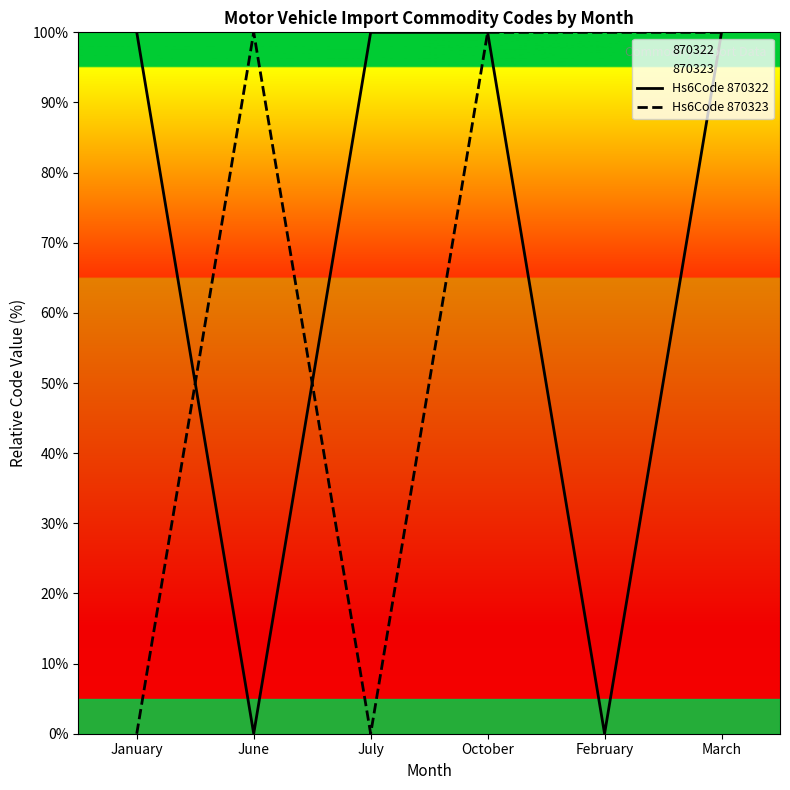

At which category does Hs6Code 870323 reach its first local peak?

June